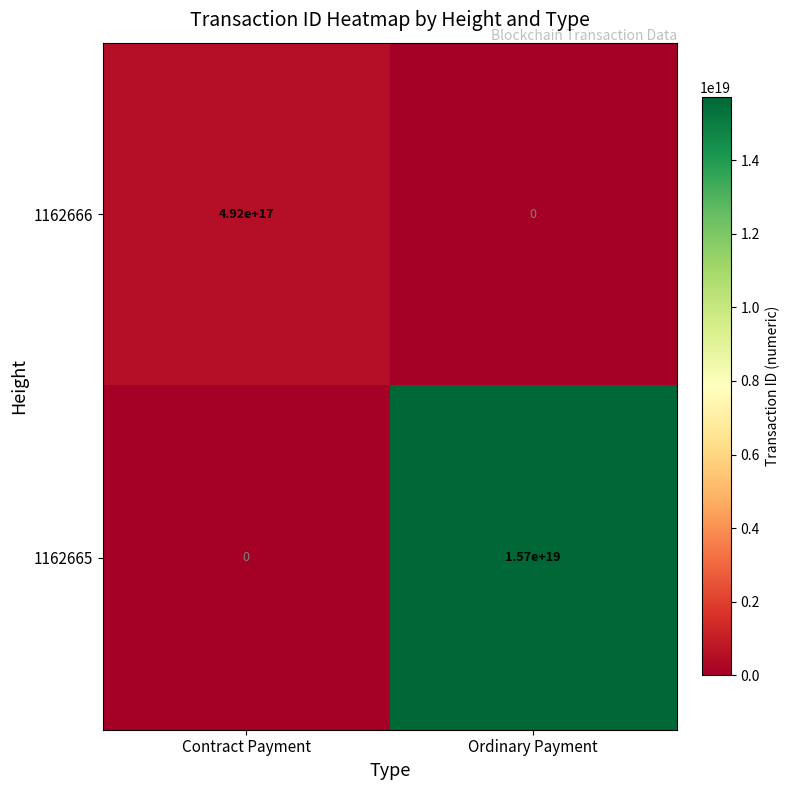

Count the number of categories in the chart.

2